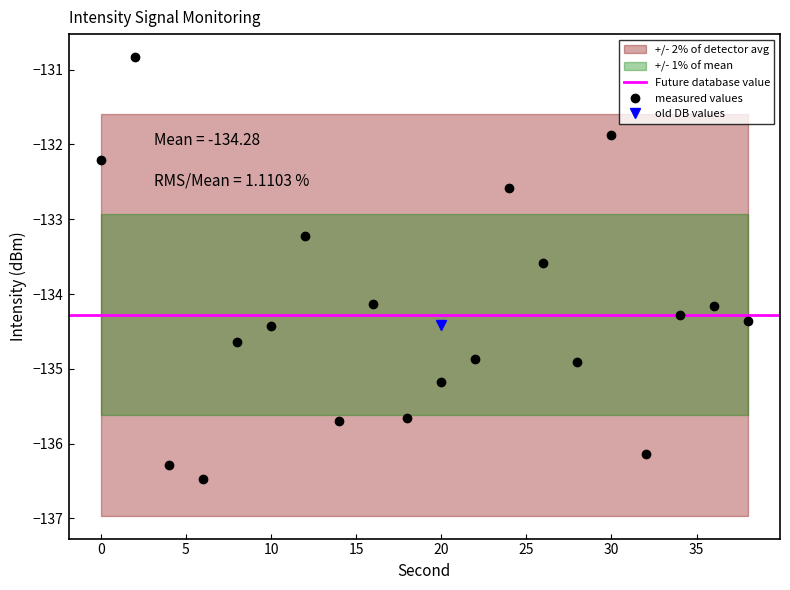

At which category does the chart reach its peak across all series?

2